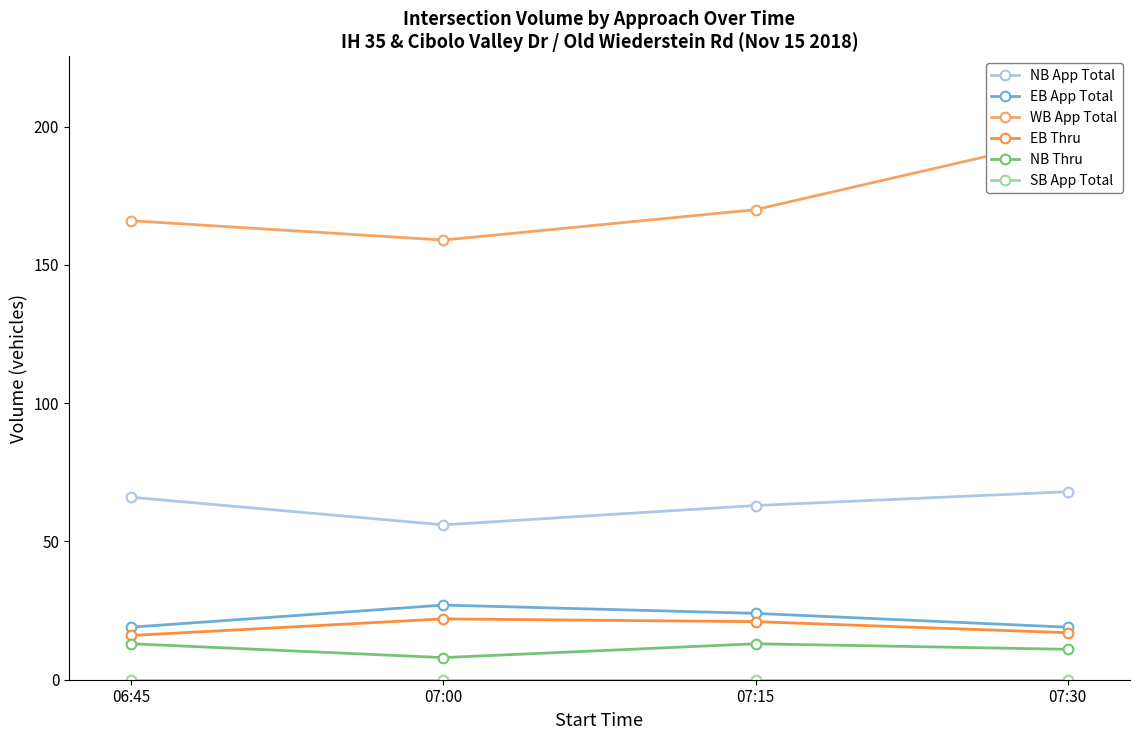

Which series has the largest total across all categories?

WB App Total